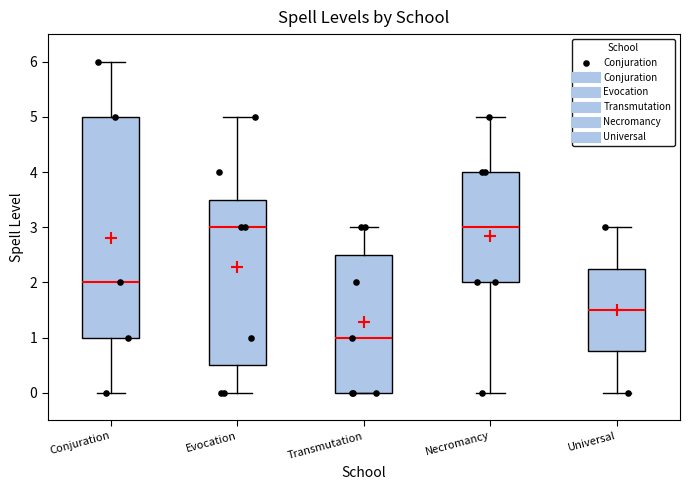

Reading left to right, transcribe this box plot: for each box, give where its median line is, the range the box spans, and where its two whiskers end, as read against the y-axis. The values are not printed on the chart, so give them approximately, as read against the axis.

Conjuration: median 2.0, box 1.0 to 5.0, whiskers 0.0 to 6.0
Evocation: median 3.0, box 0.5 to 3.5, whiskers 0.0 to 5.0
Transmutation: median 1.0, box 0.0 to 2.5, whiskers 0.0 to 3.0
Necromancy: median 3.0, box 2.0 to 4.0, whiskers 0.0 to 5.0
Universal: median 1.5, box 0.8 to 2.3, whiskers 0.0 to 3.0